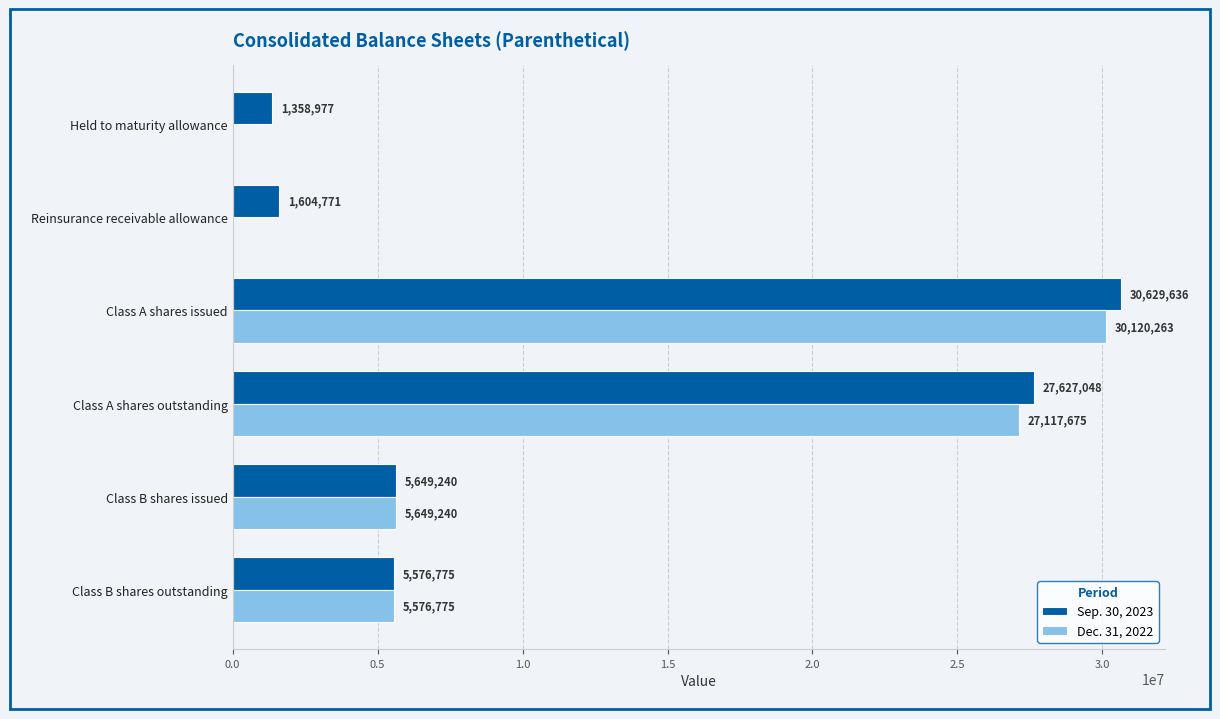

At which label is Dec. 31, 2022 closest to 15060131?

Class B shares issued